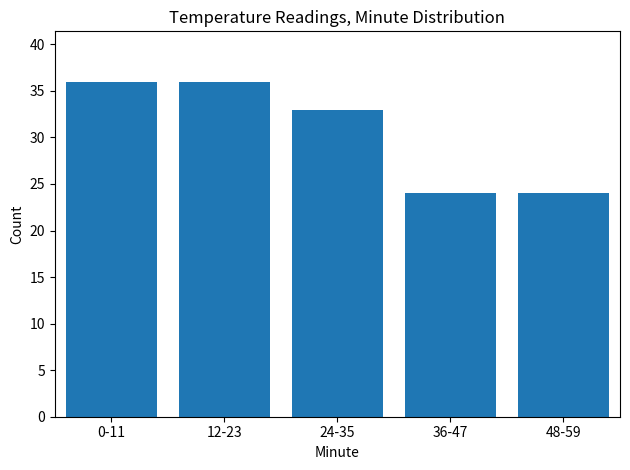

Reading left to right, list all the values displayed in this chart.

0-11=36	12-23=36	24-35=33	36-47=24	48-59=24